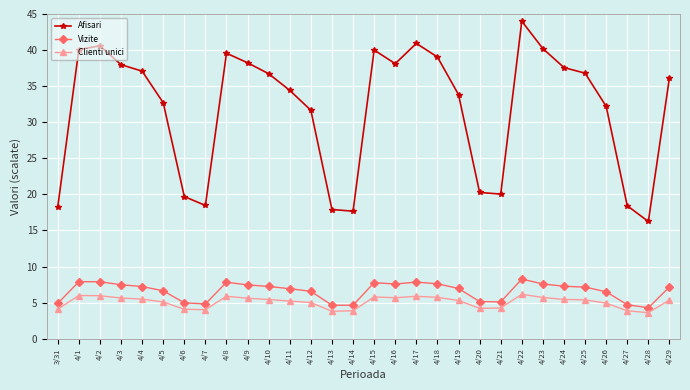

True or false: Clienti unici has a value of 5.8 at 4/15.

True